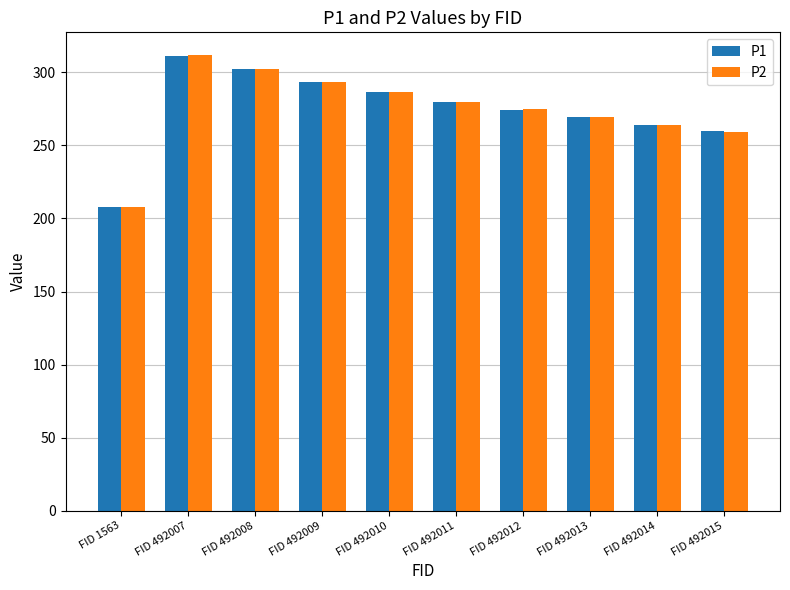

What is the value of the P2 bar at the 2nd from the left?

311.8